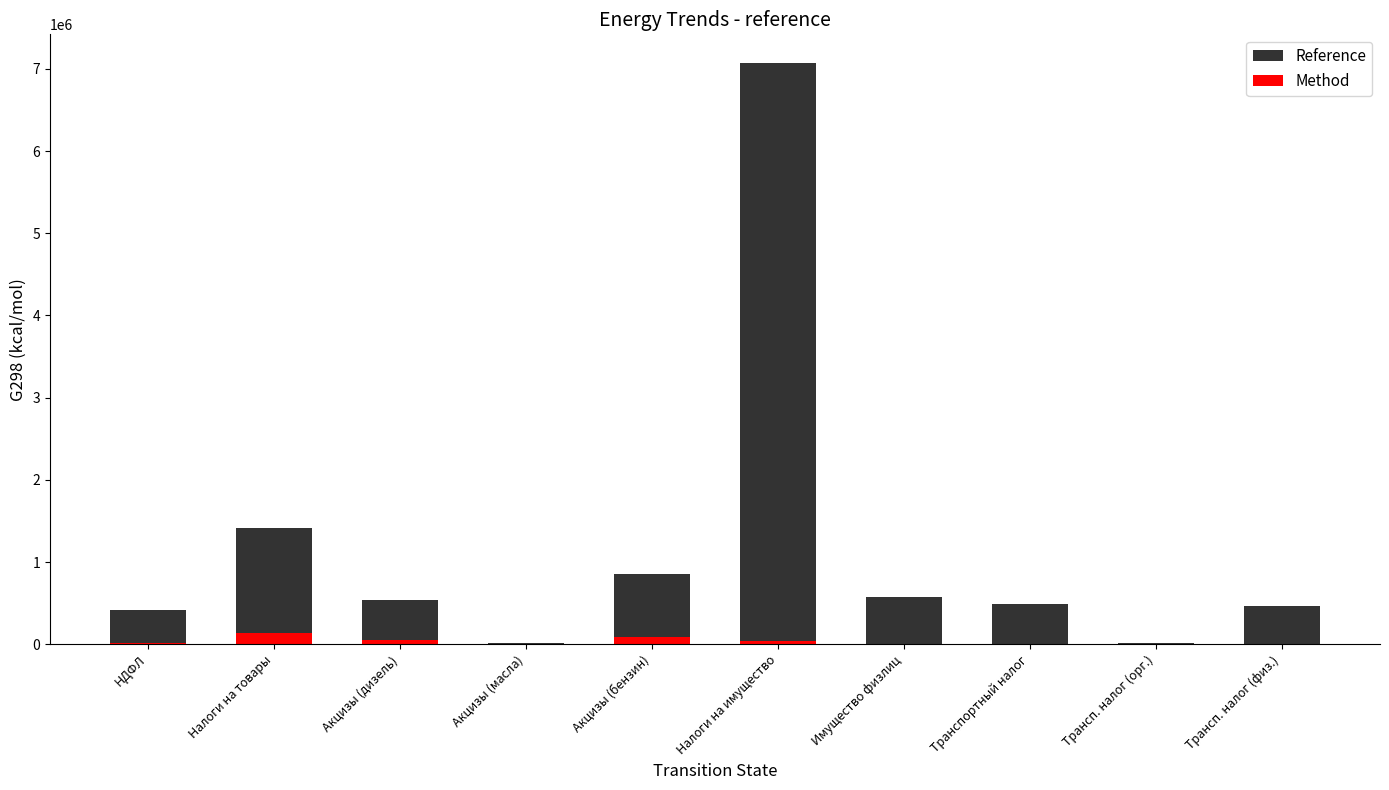

What is the difference between the Method values at Транспортный налог and Акцизы (бензин)?

85542.3